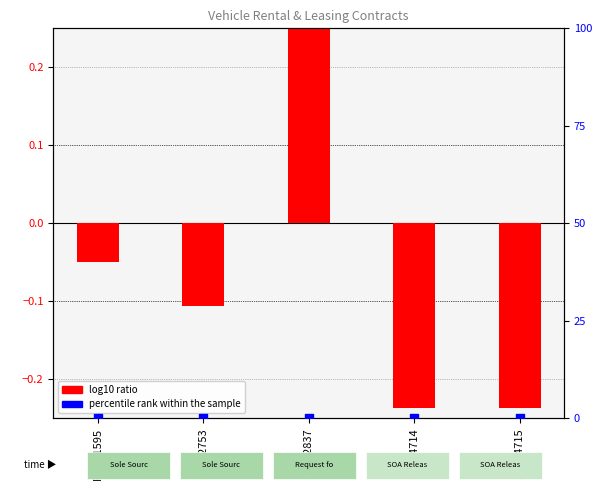

Which series has the largest total across all categories?

log10 ratio